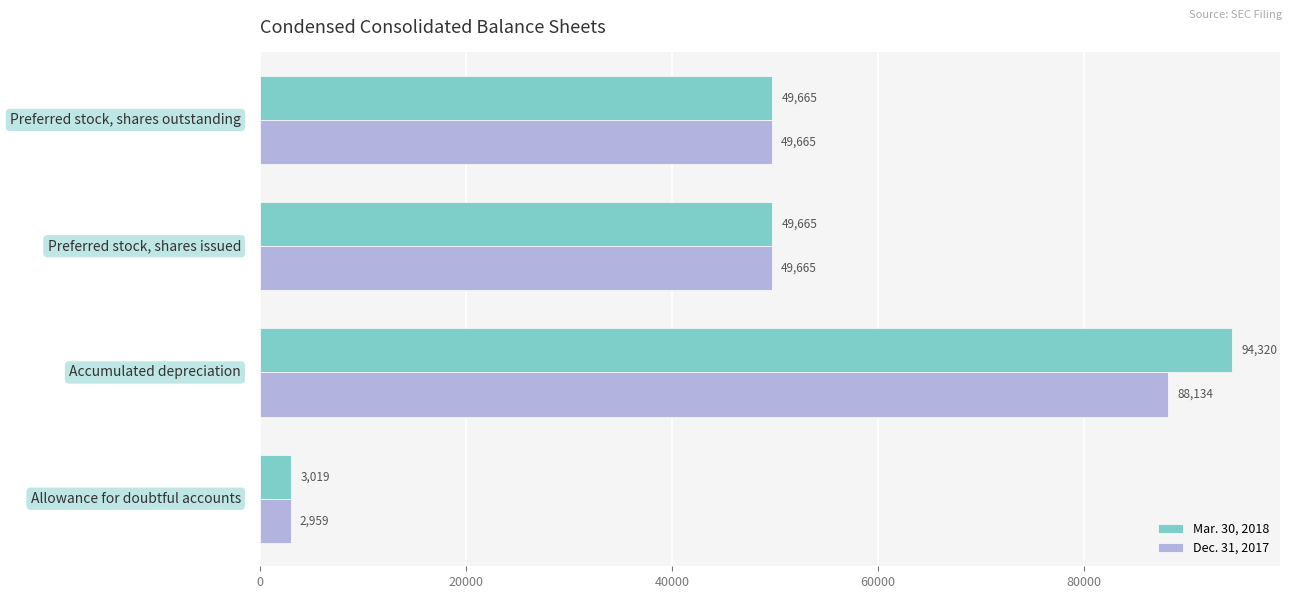

Which series has the largest total across all categories?

Mar. 30, 2018